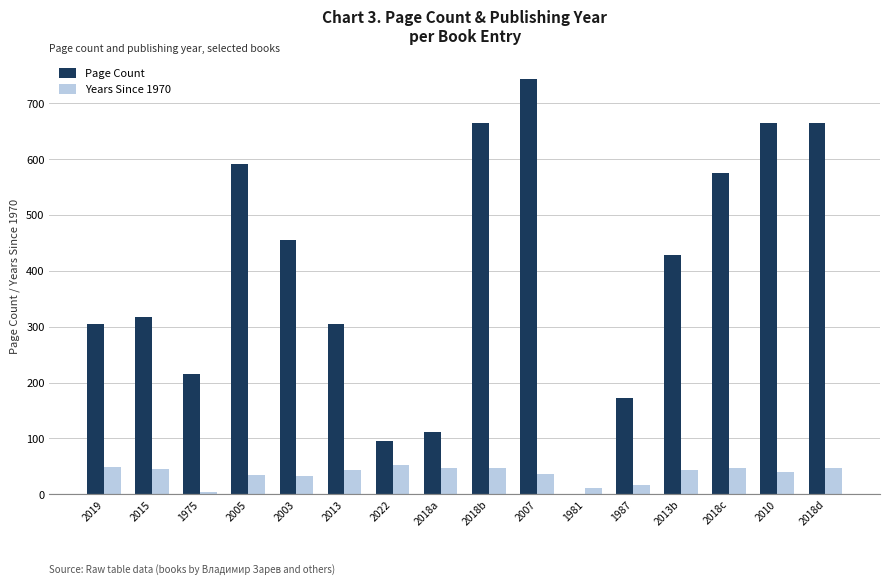

What is the sum of all Years Since 1970 values?

602